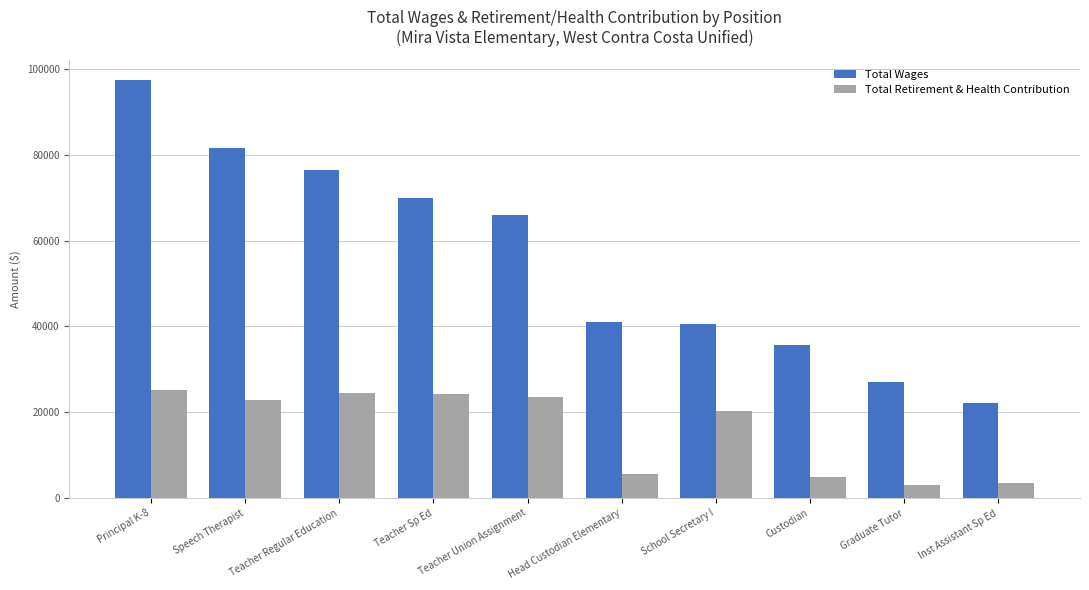

The value of Total Wages at School Secretary I is 40584. True or false?

True